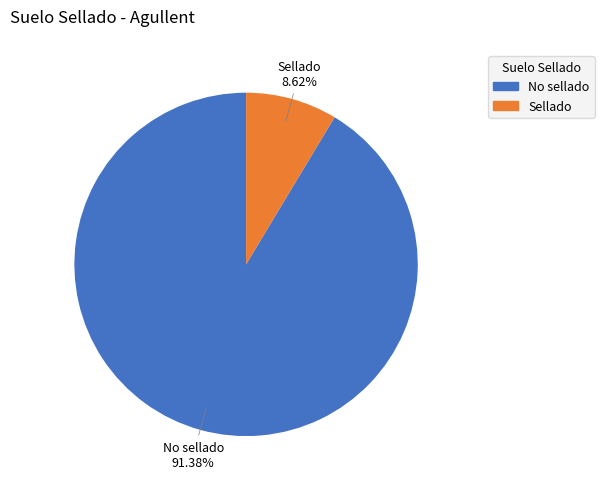

The No sellado slice represents 83% of the pie. True or false?

False